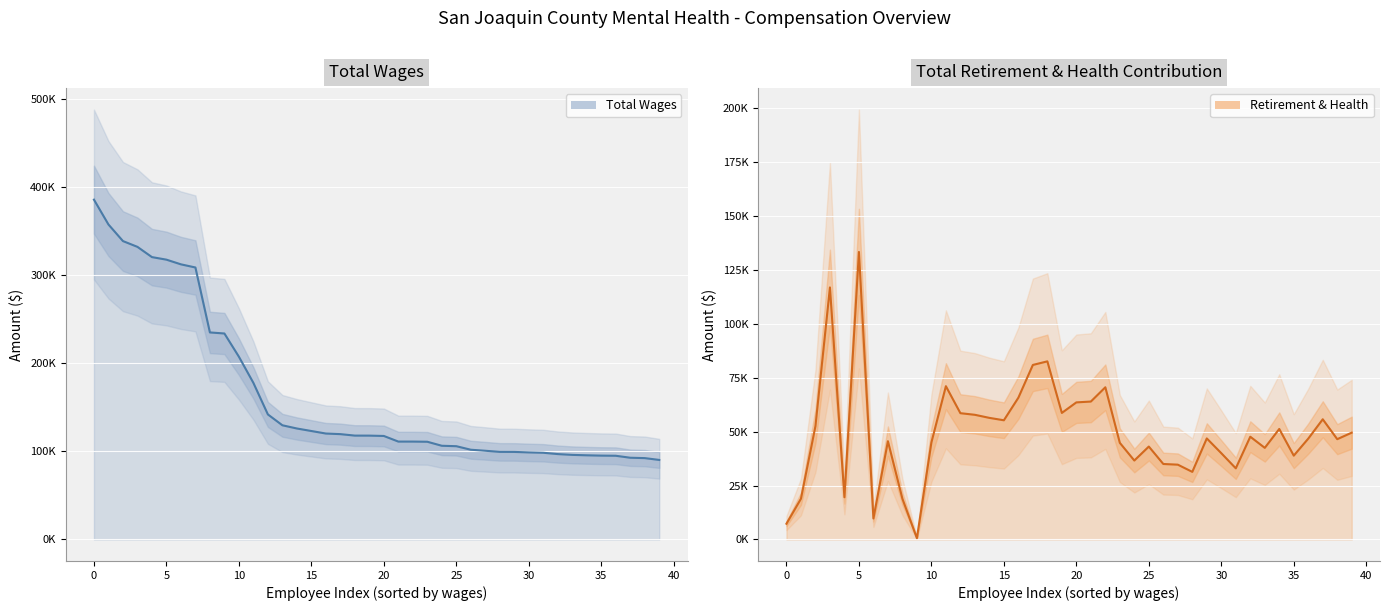

What is the total value across all series at 16?

185980